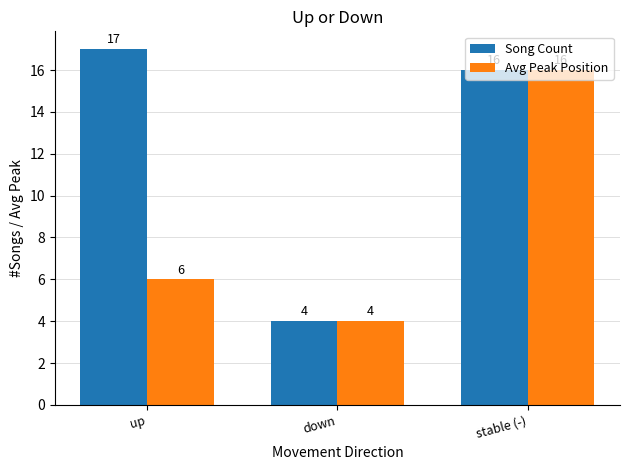

Reading left to right, list all the values displayed in this chart.

Song Count: 17	4	16
Avg Peak Position: 6	4	16